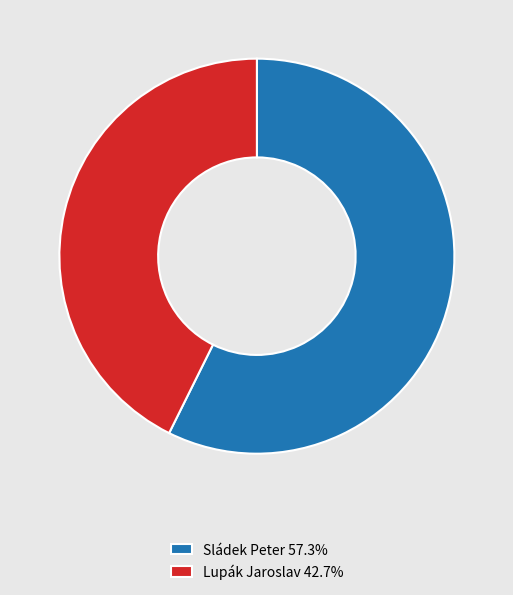

Between Lupák Jaroslav and Sládek Peter, which is larger?

Sládek Peter